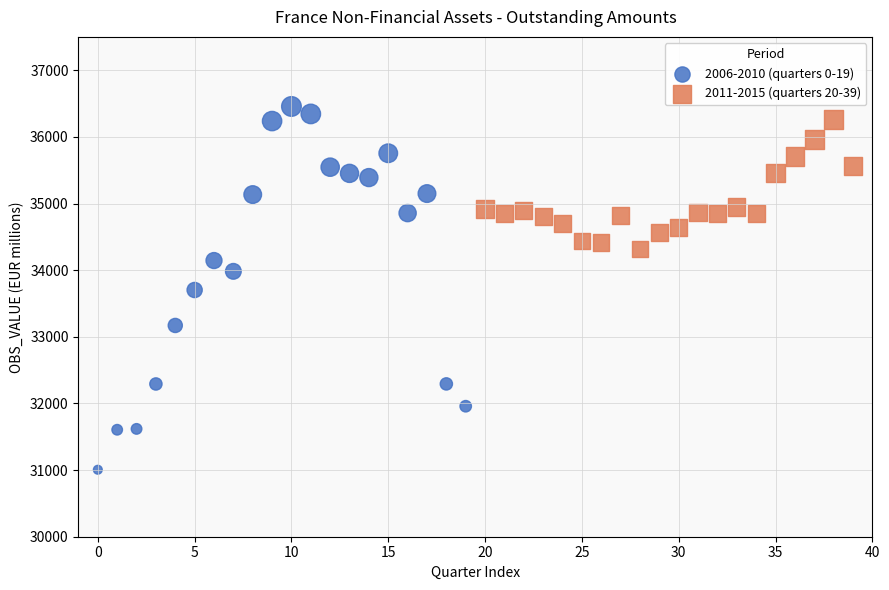

Which series reaches the minimum Y coordinate?

2006-2010 (quarters 0-19)